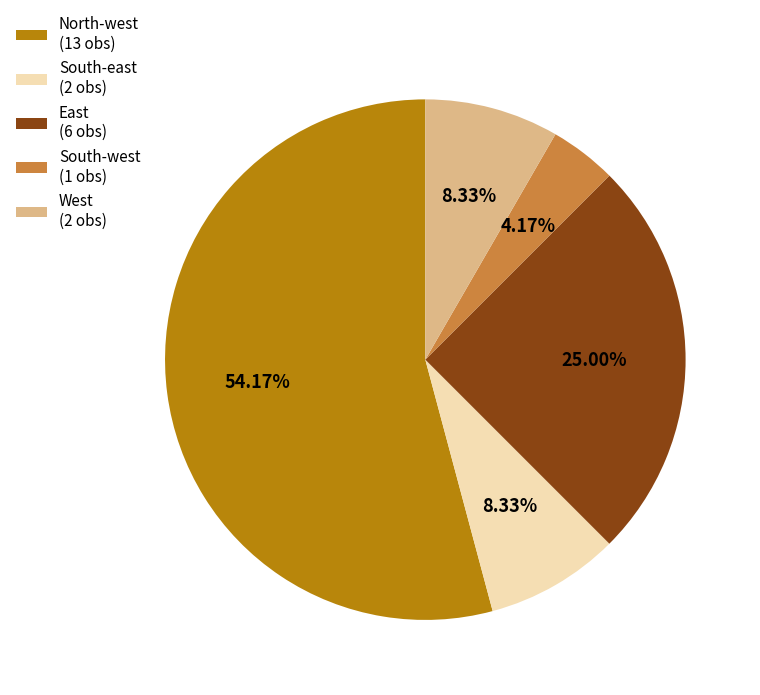

Which slice is the smallest?

South-west (1 obs)